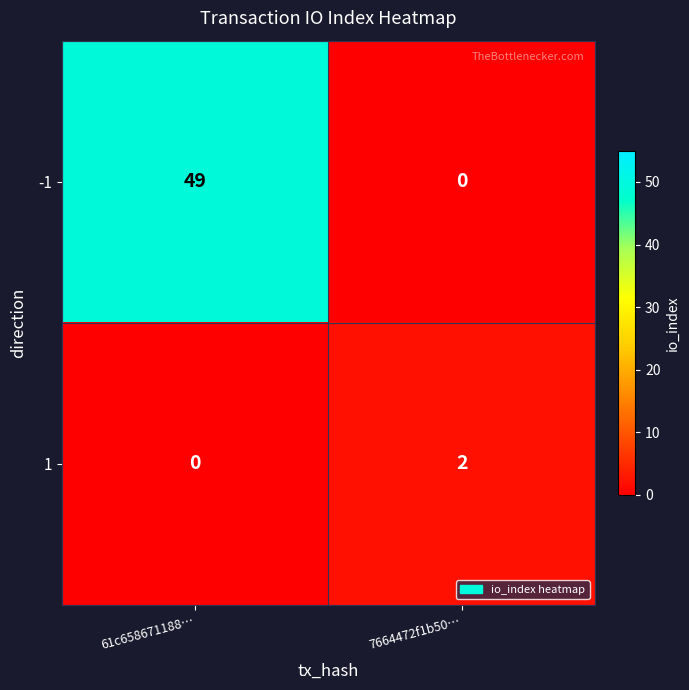

At which category is the sum across all series the highest?

61c658671188…